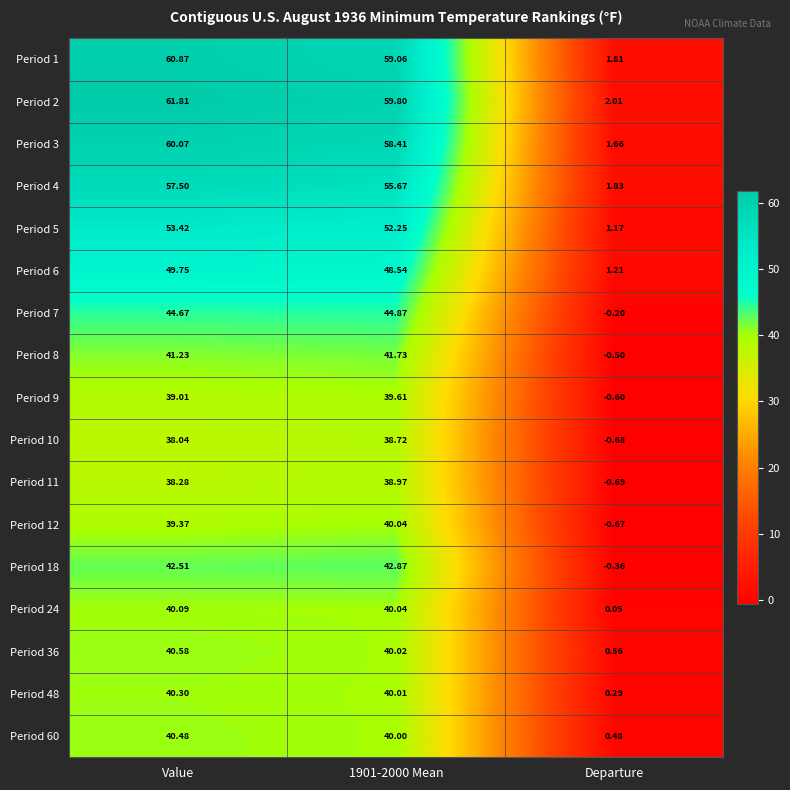

What is the spread (max minus min) of values at 1901-2000 Mean?

21.1